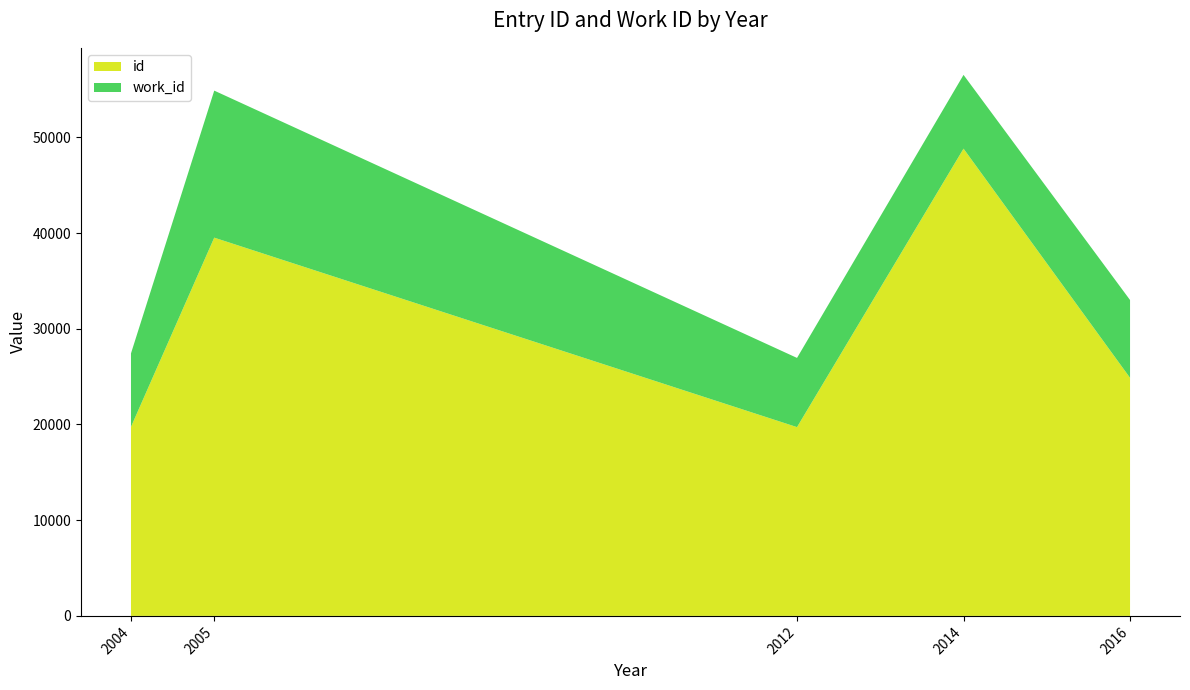

What is the difference between the maximum and minimum values in the id series?

29092